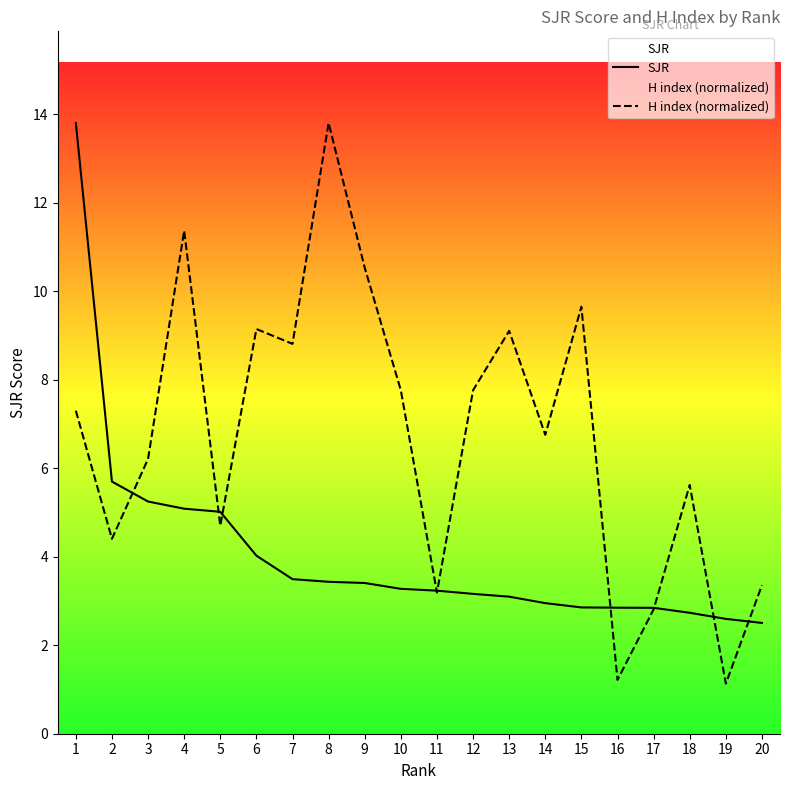

Reading left to right, transcribe all the data shown in this chart.

SJR: 1=13.8	2=5.7	3=5.2	4=5.1	5=5.0	6=4.0	7=3.5	8=3.4	9=3.4	10=3.3	11=3.2	12=3.2	13=3.1	14=3.0	15=2.9	16=2.8	17=2.8	18=2.7	19=2.6	20=2.5
H index (normalized): 1=7.3	2=4.4	3=6.2	4=11.4	5=4.7	6=9.1	7=8.8	8=13.8	9=10.5	10=7.8	11=3.2	12=7.8	13=9.1	14=6.8	15=9.6	16=1.2	17=2.8	18=5.6	19=1.1	20=3.4